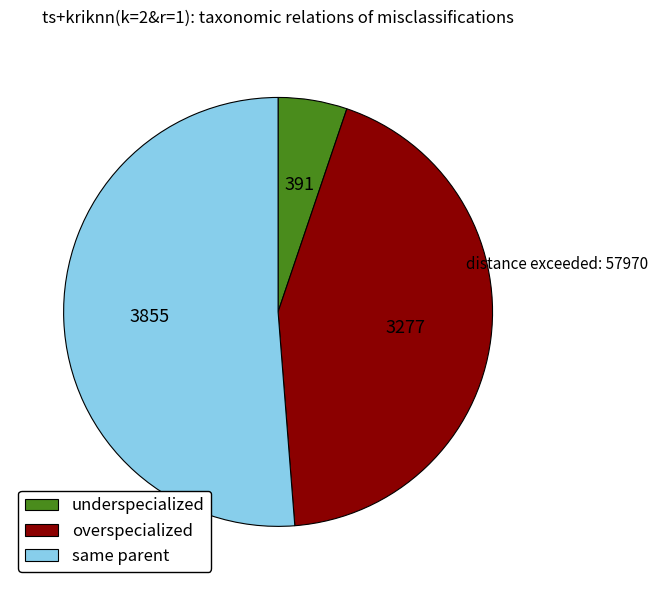

How many segments does this pie chart have?

3